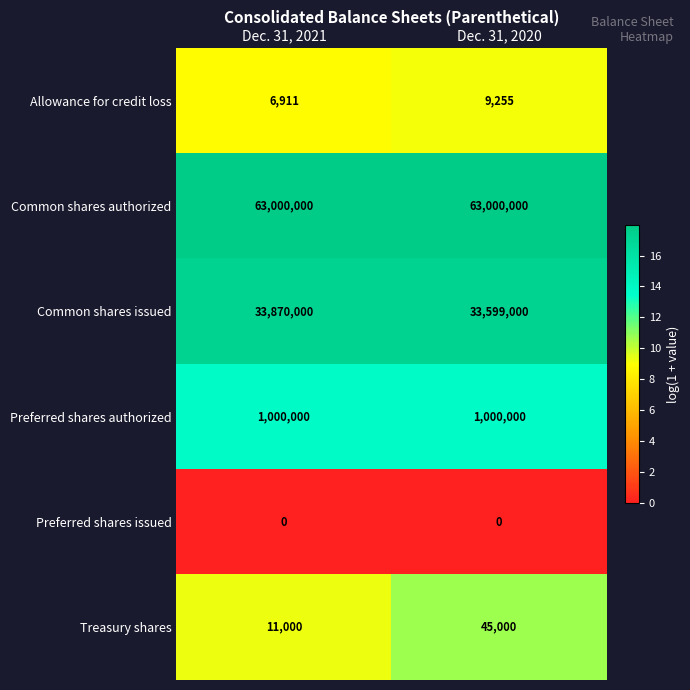

What is the minimum value for Treasury shares?

11000